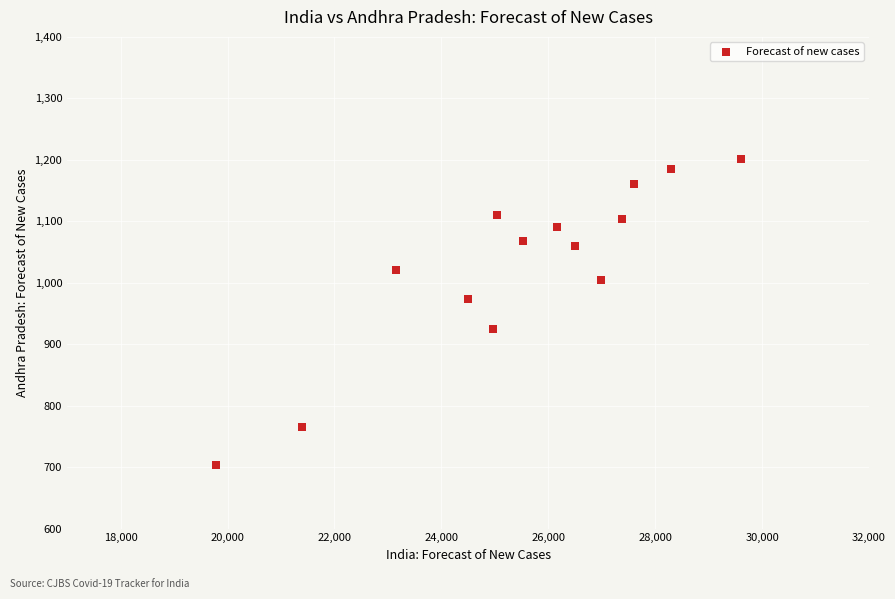

What is the range of X values (max minus min)?

9813